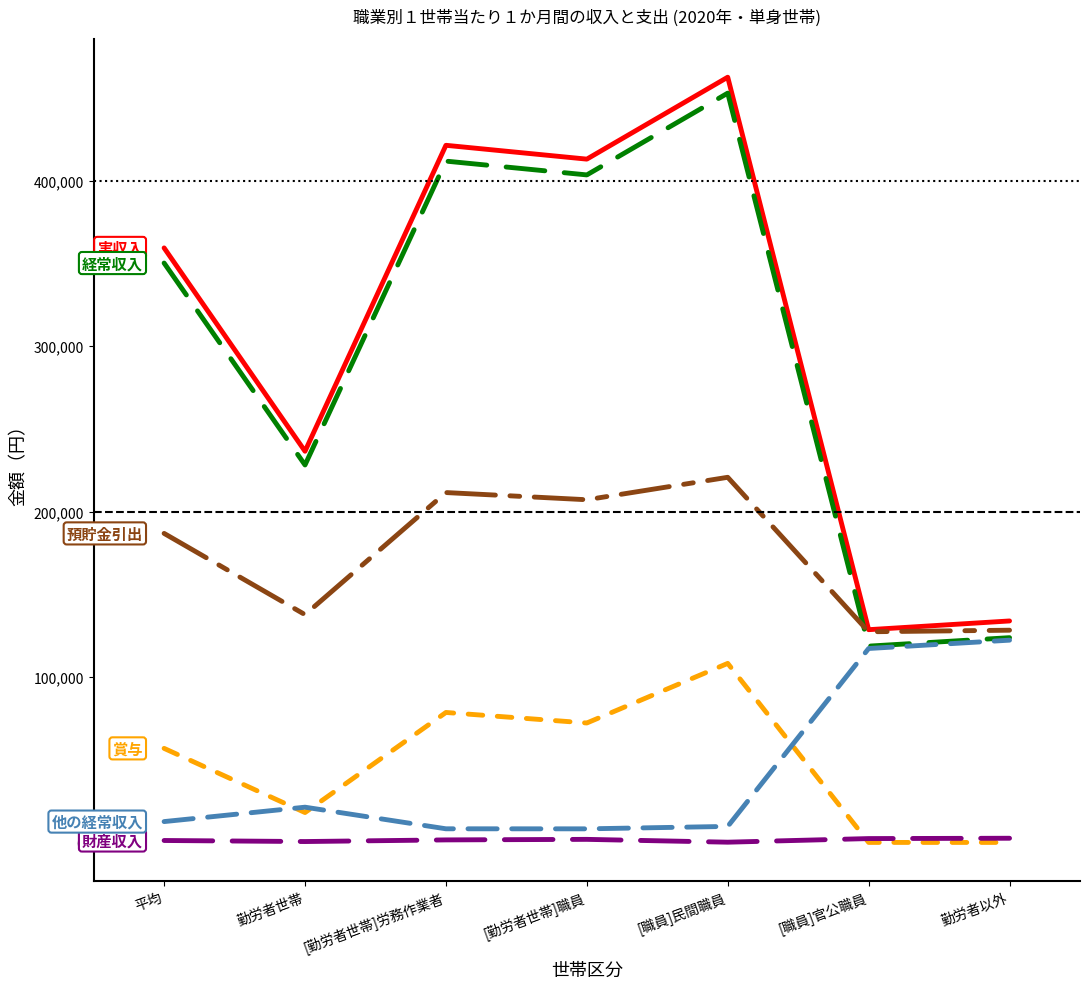

Which category has the highest value across all series?

[職員]民間職員